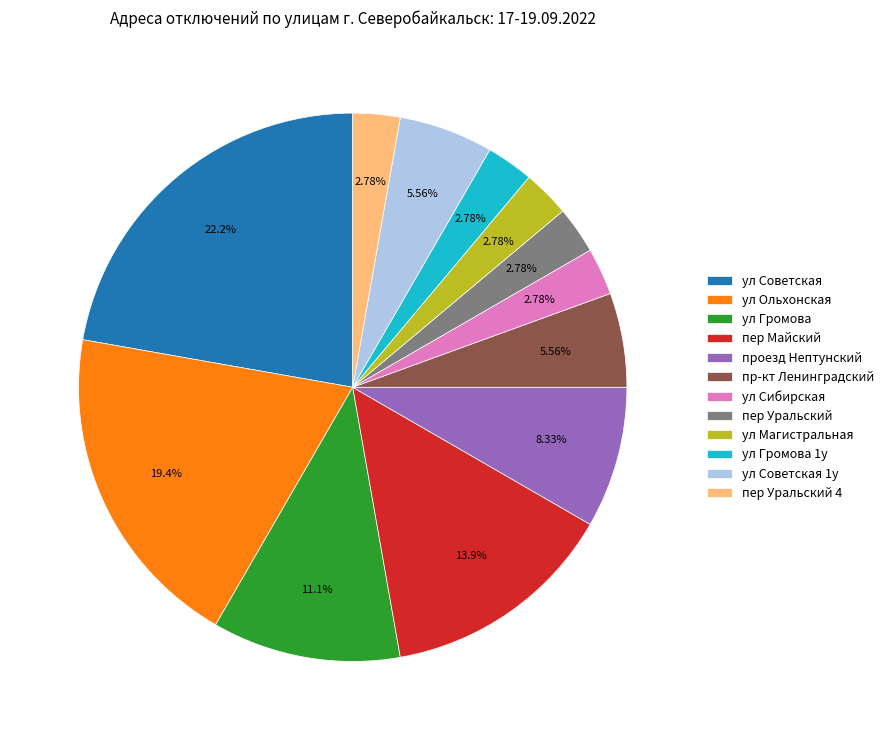

True or false: пер Майский accounts for 23% of the total.

False